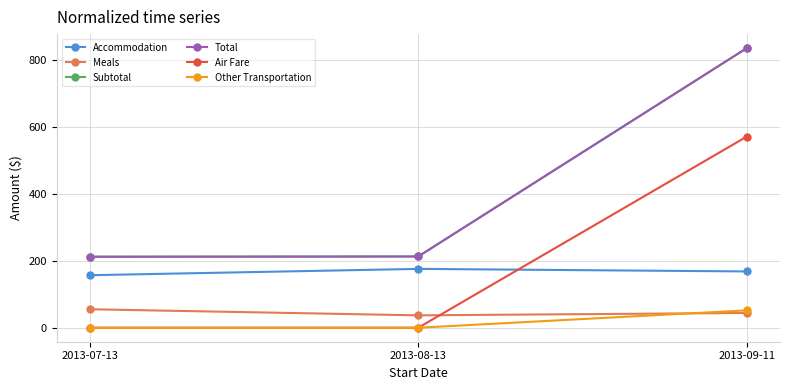

What is the approximate value of Subtotal at 2013-07-13?

212.3